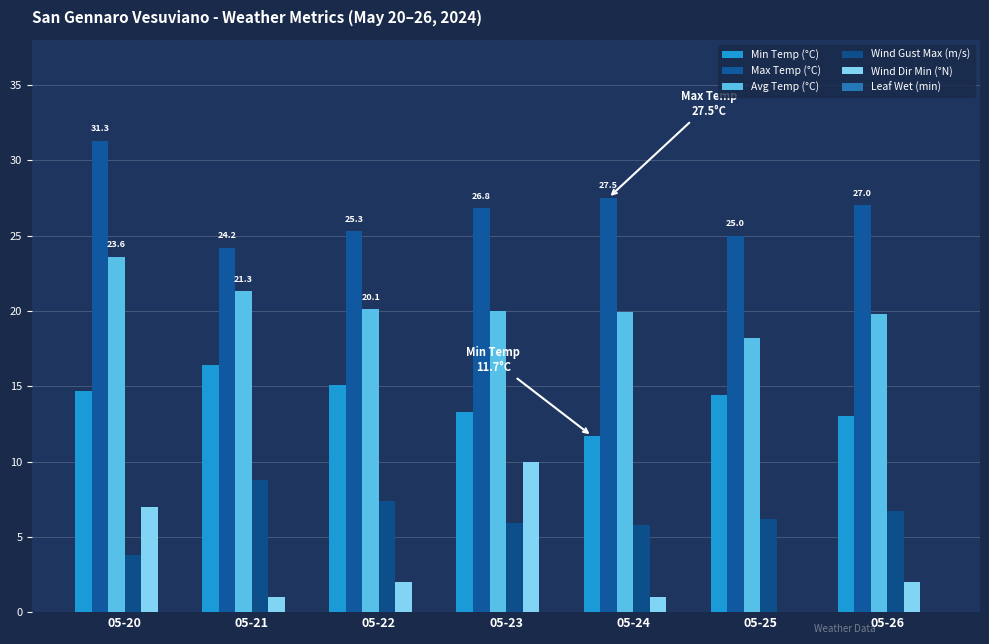

What is the greatest value displayed?

31.3